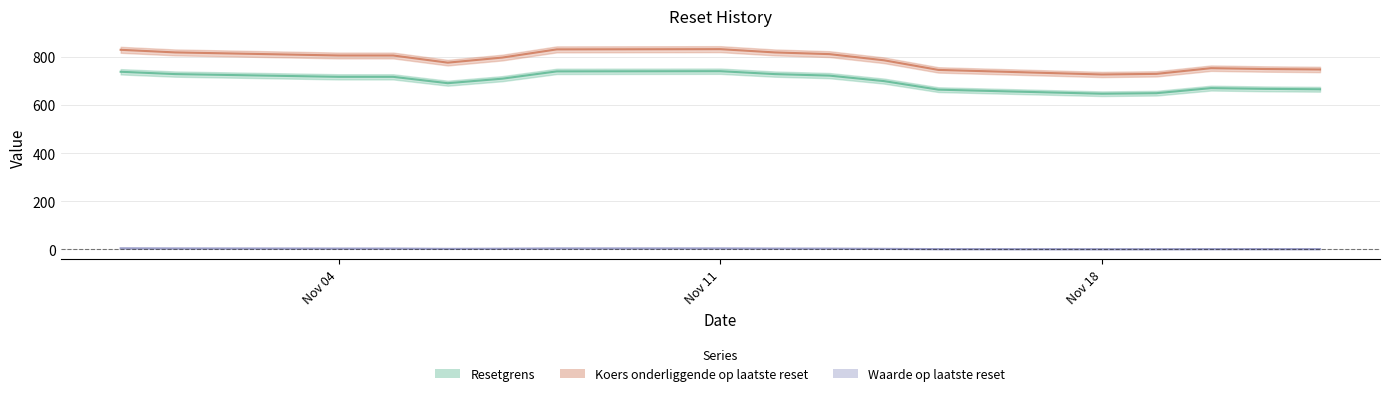

The Waarde op laatste reset series shows 4.5 at 2024-11-01. True or false?

True